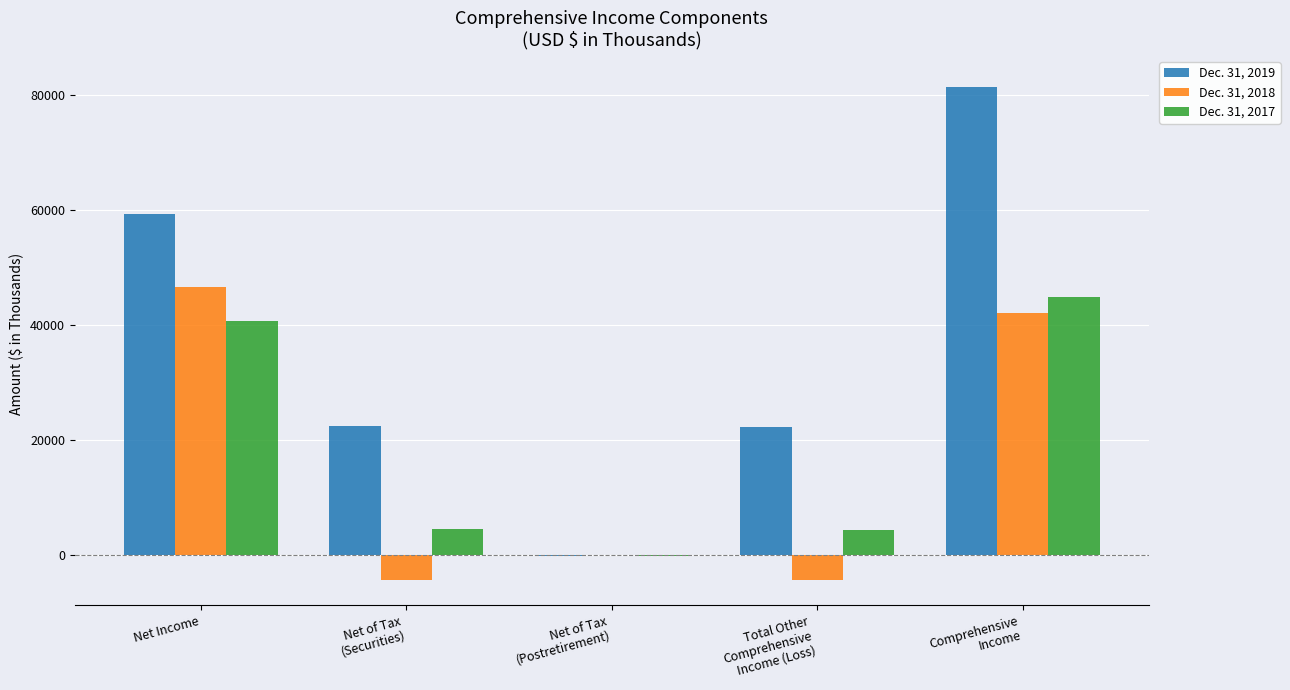

What is the sum of the Dec. 31, 2018 values at Net of Tax
(Postretirement) and Total Other
Comprehensive
Income (Loss)?

-4532